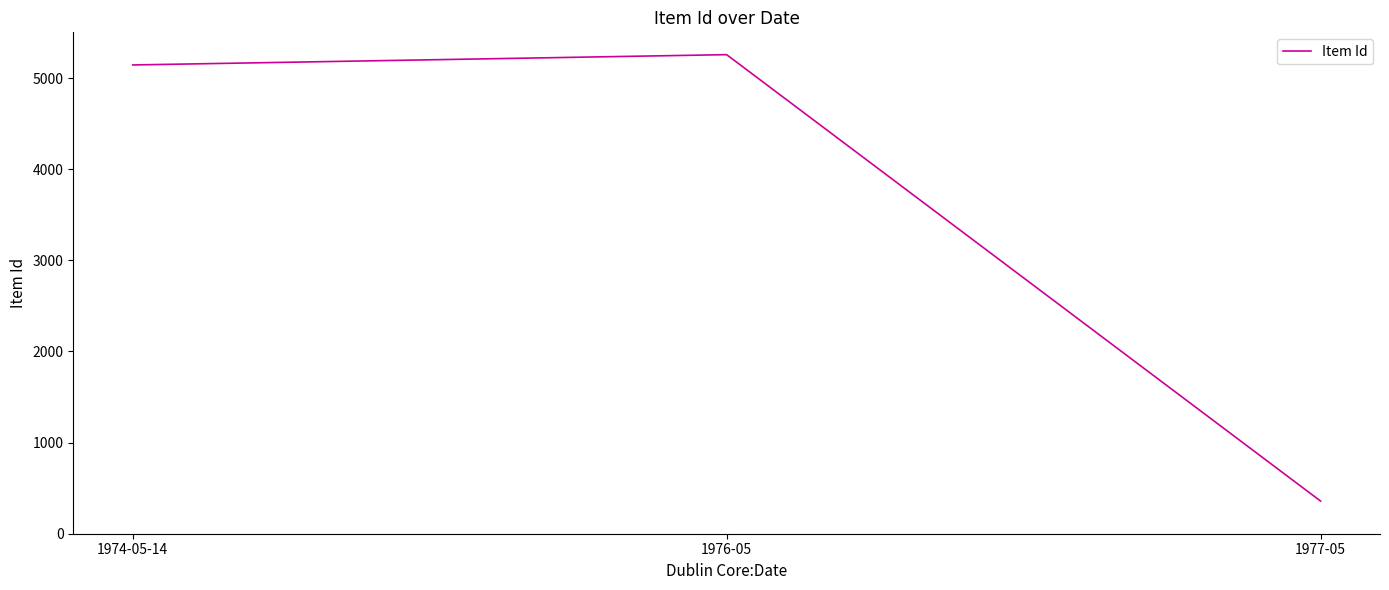

Reading left to right, list all the values displayed in this chart.

1974-05-14=5144	1976-05=5257	1977-05=358